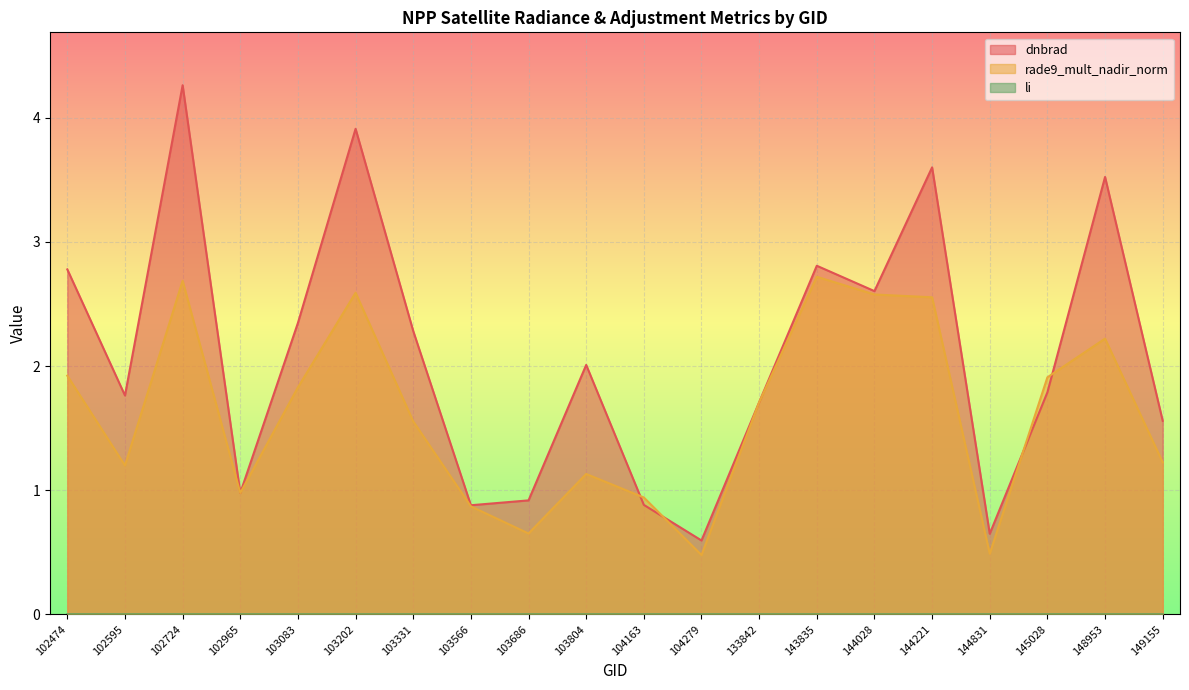

Is the value of rade9_mult_nadir_norm at 102724 greater than the value of dnbrad at 144831?

Yes